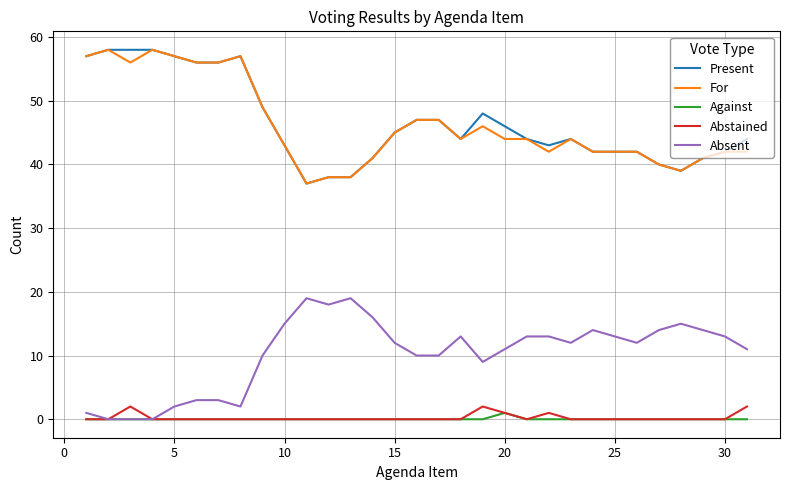

True or false: For and Abstained intersect in this chart.

False